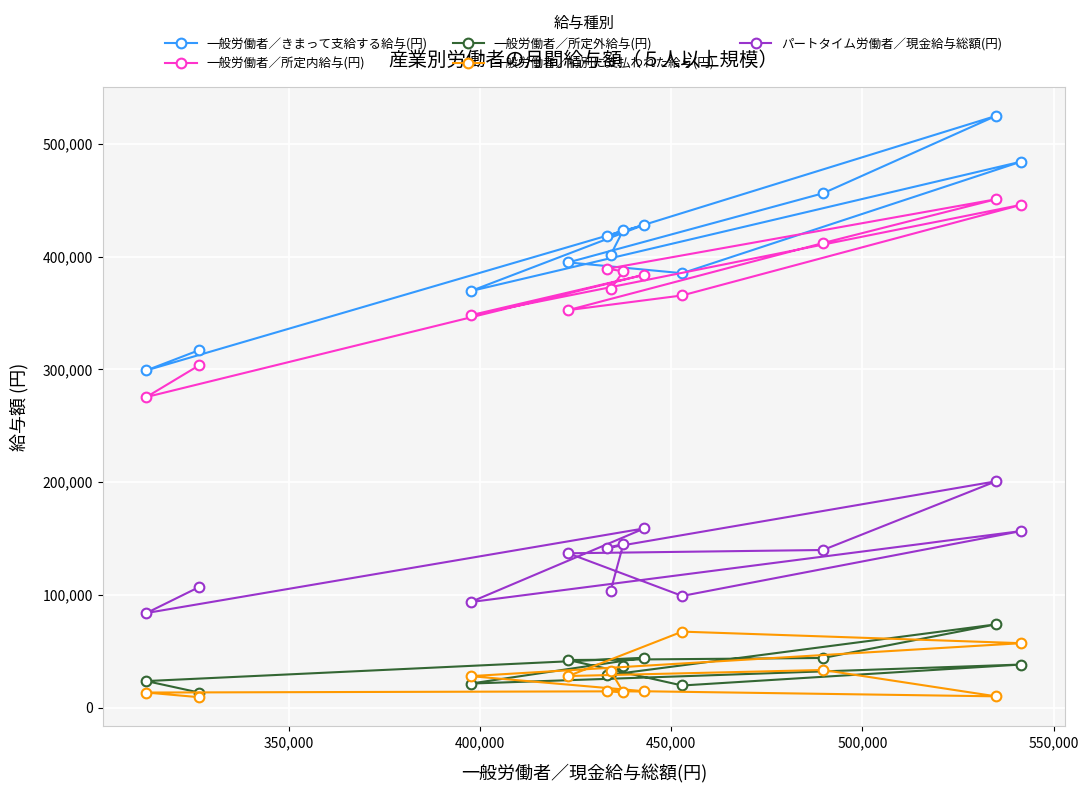

Which series has the largest range (max minus min)?

一般労働者／きまって支給する給与(円)